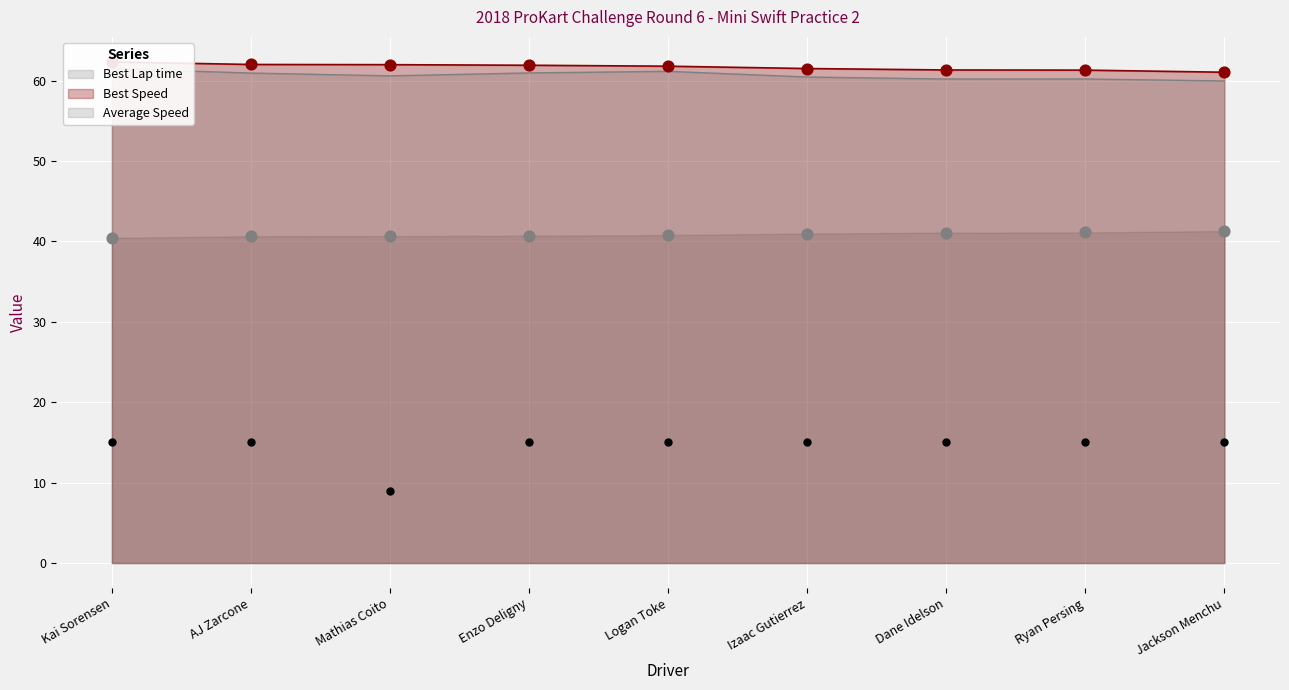

Which series has the largest total across all categories?

Best Speed